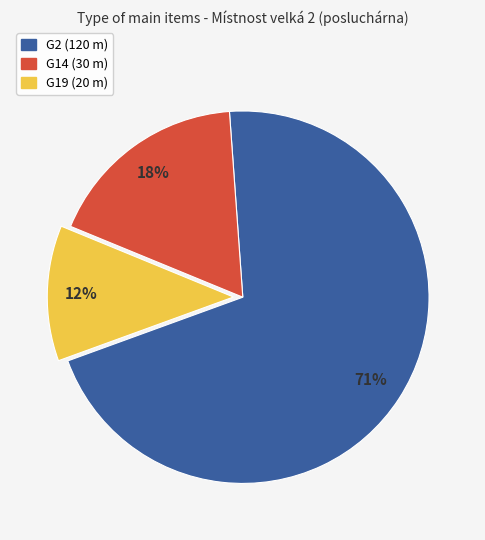

To the nearest percent, what portion does G14 (30 m) represent?

18%